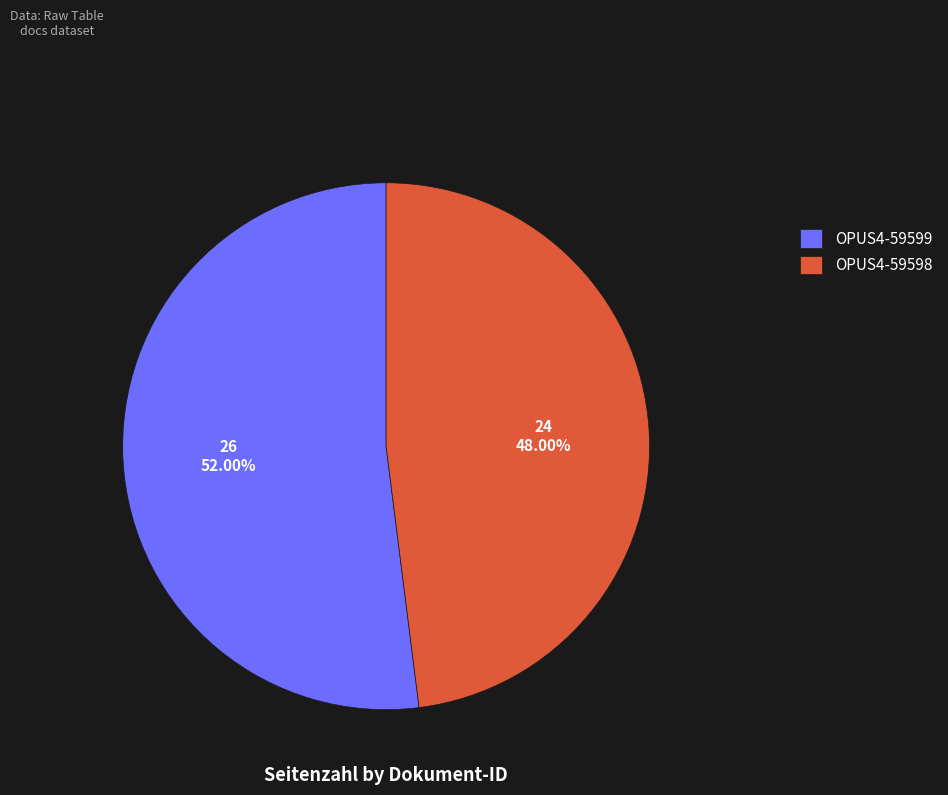

Which category accounts for the majority?

OPUS4-59599